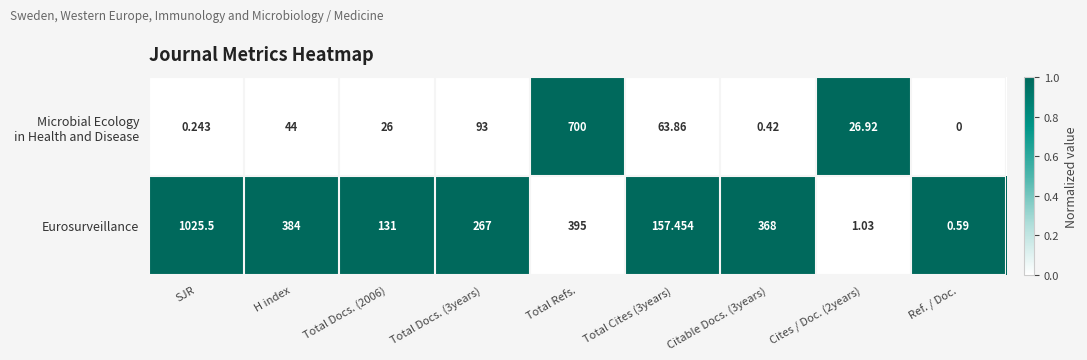

Between SJR and Cites / Doc. (2years), which series saw the biggest shift?

Eurosurveillance